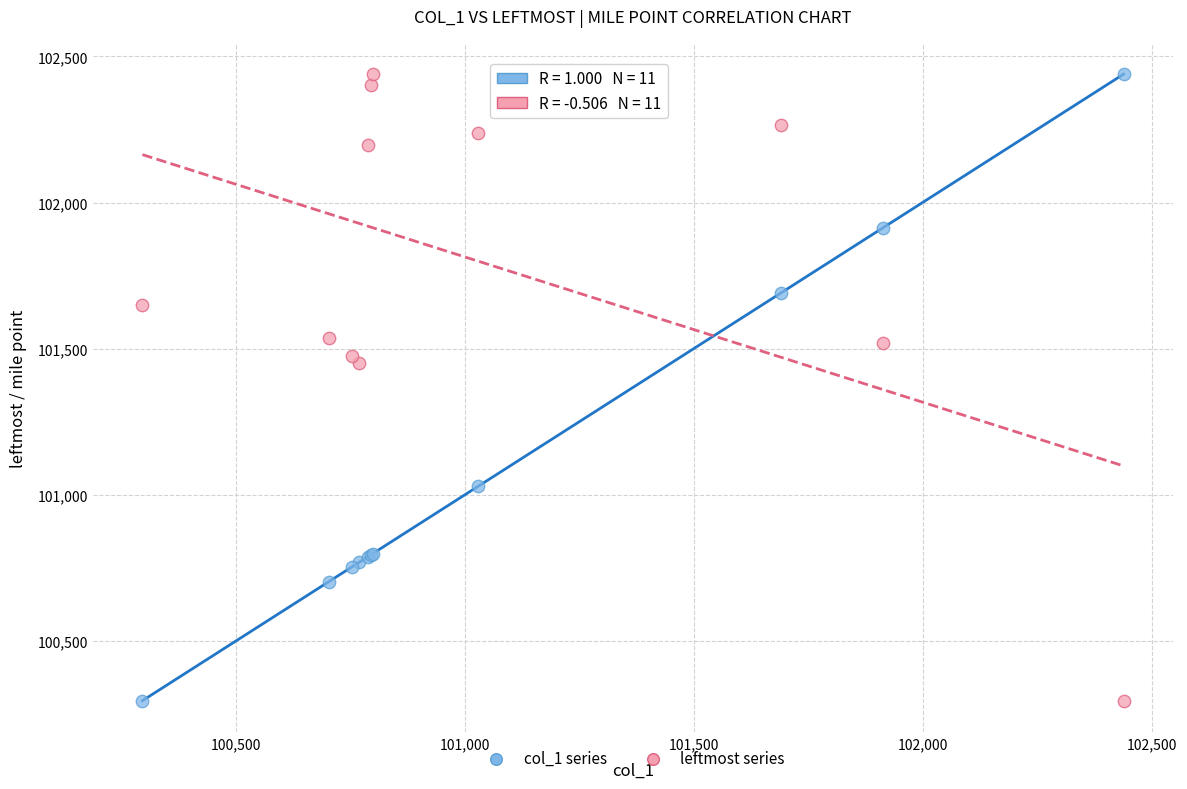

What is the X range (max minus min) for the scatter plot?

2143.0